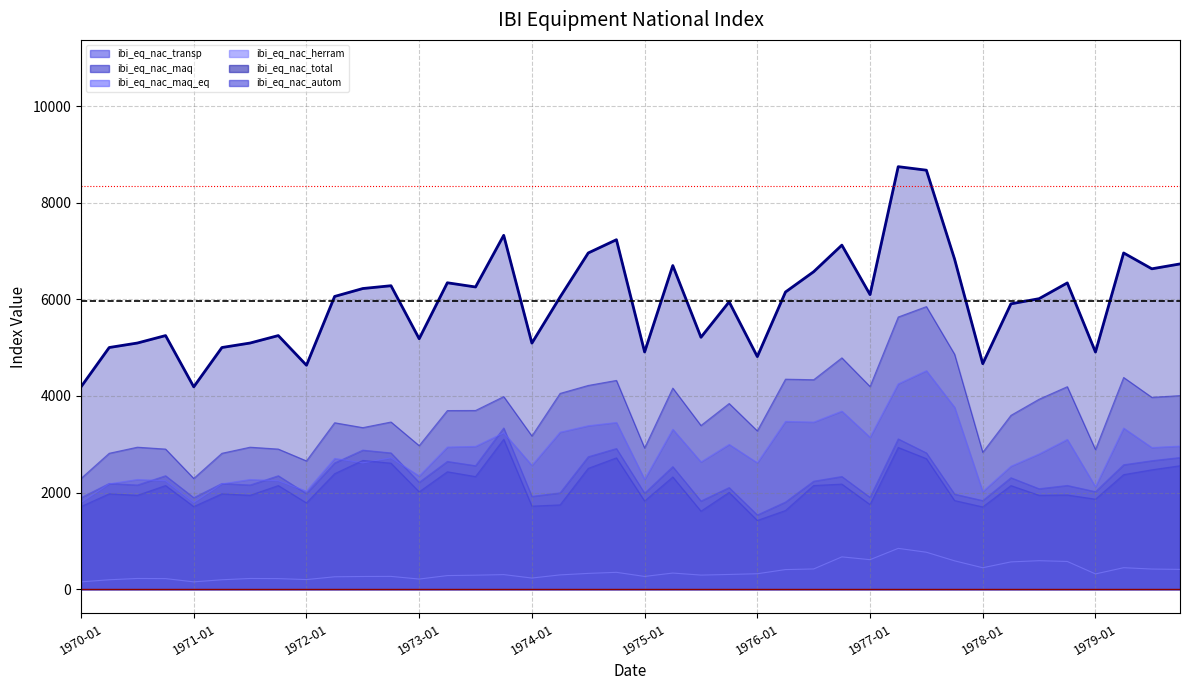

True or false: ibi_eq_nac_autom and ibi_eq_nac_transp cross at least once.

False